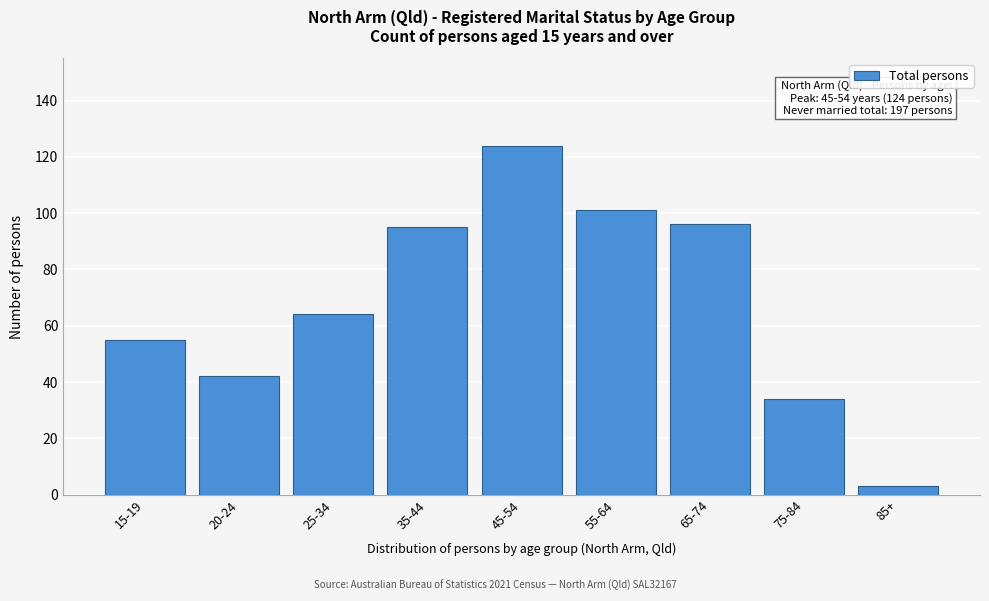

Reading left to right, what are all the values shown in this chart?

15-19=55	20-24=42	25-34=64	35-44=95	45-54=124	55-64=101	65-74=96	75-84=34	85+=3